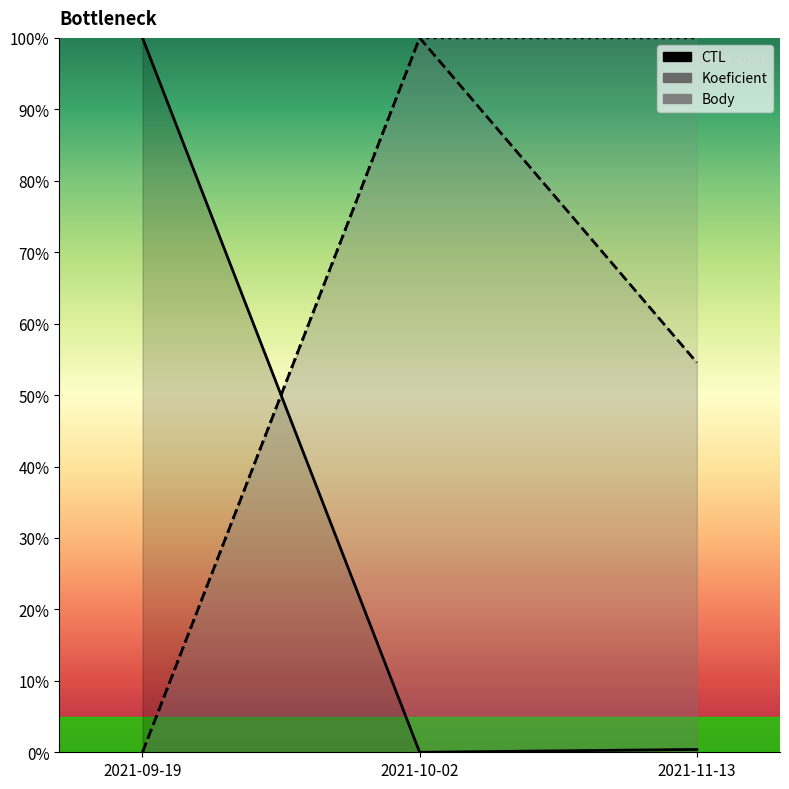

What is the label of the 3rd point from the left?

2021-11-13